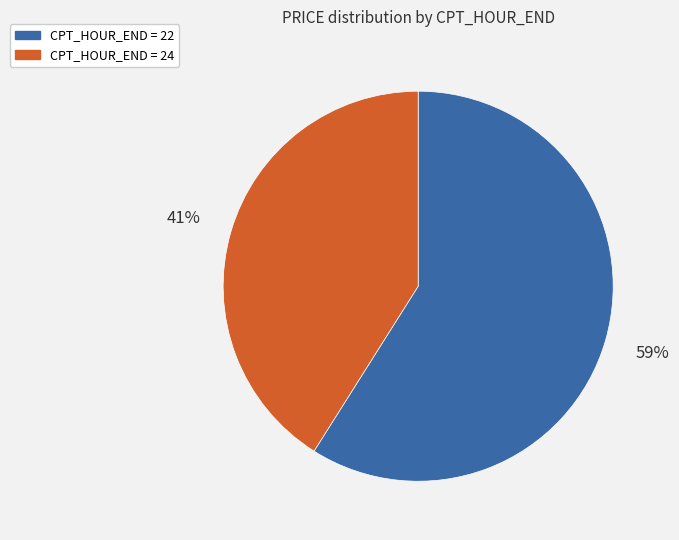

Does any single category account for the majority?

Yes